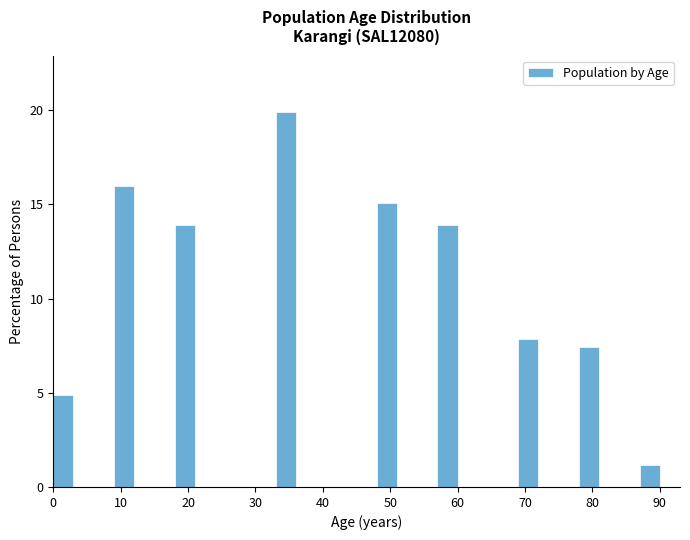

Around what value on the x-axis is the tallest bar? Give the approximate position of its centre, as read against the axis.

35